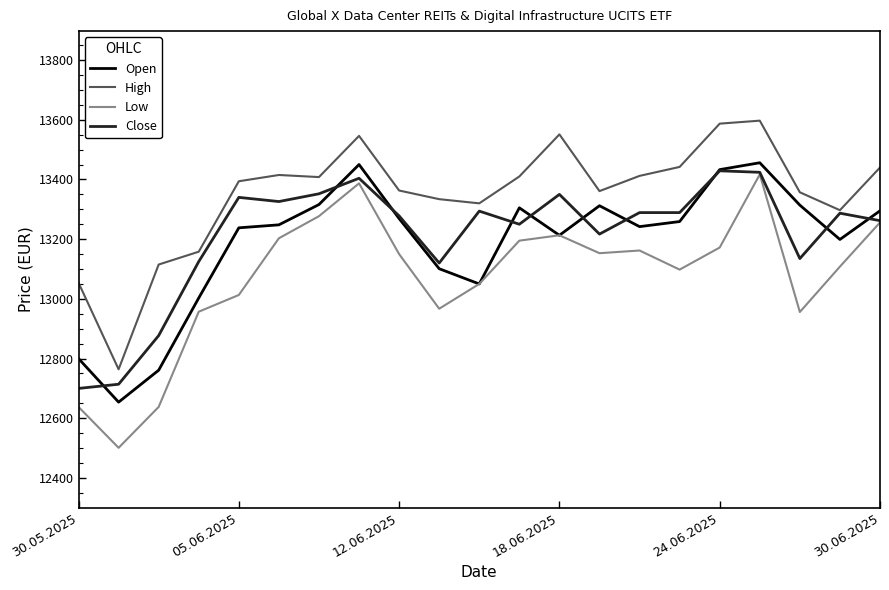

Which series has the largest total across all categories?

High